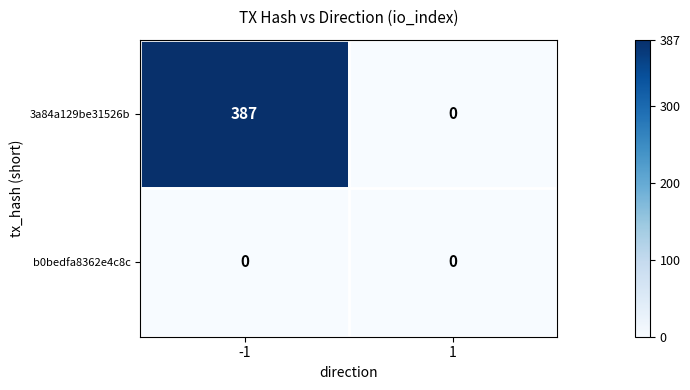

Which series has the largest total across all categories?

3a84a129be31526b